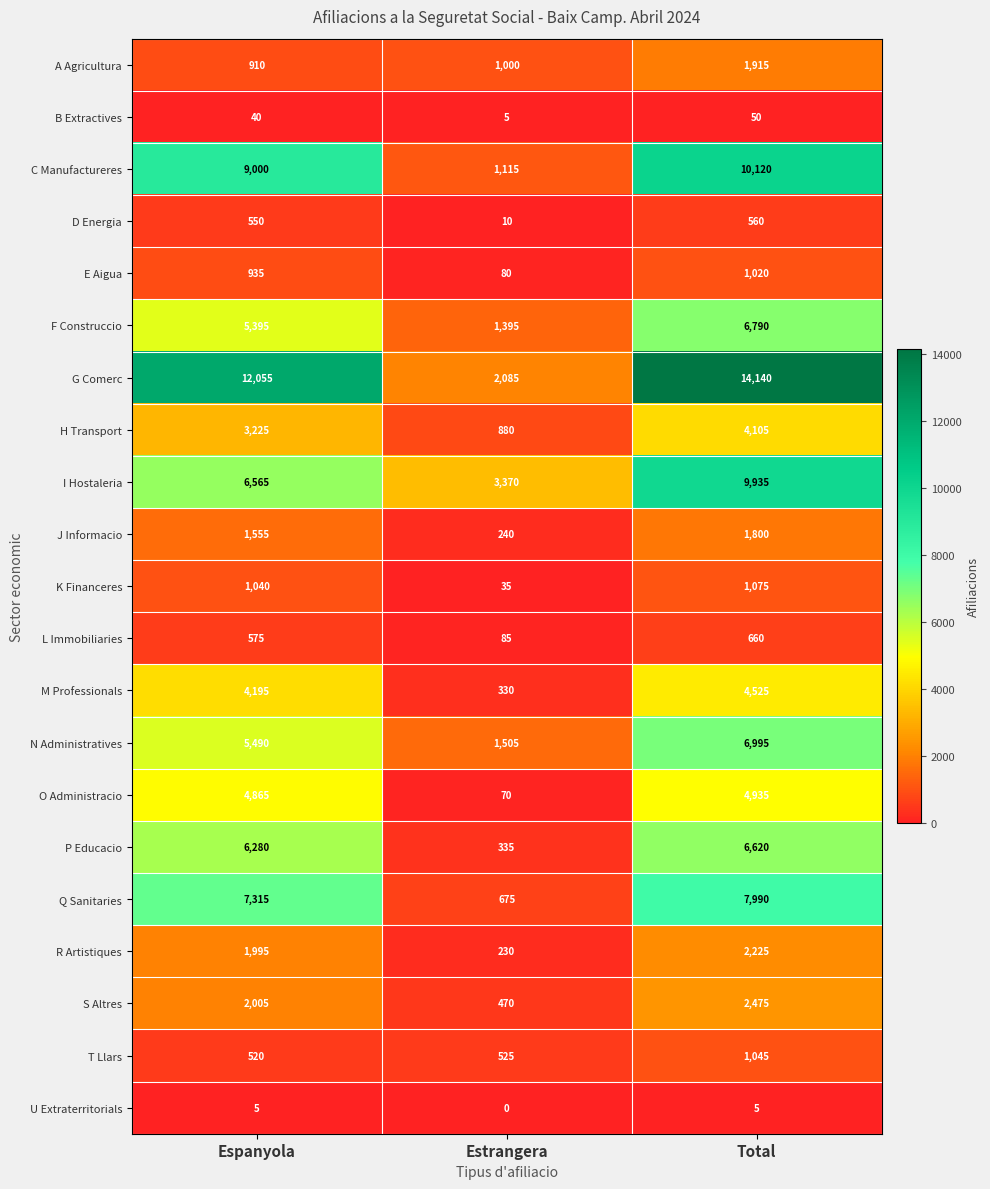

Which series has the widest spread of values?

G Comerc